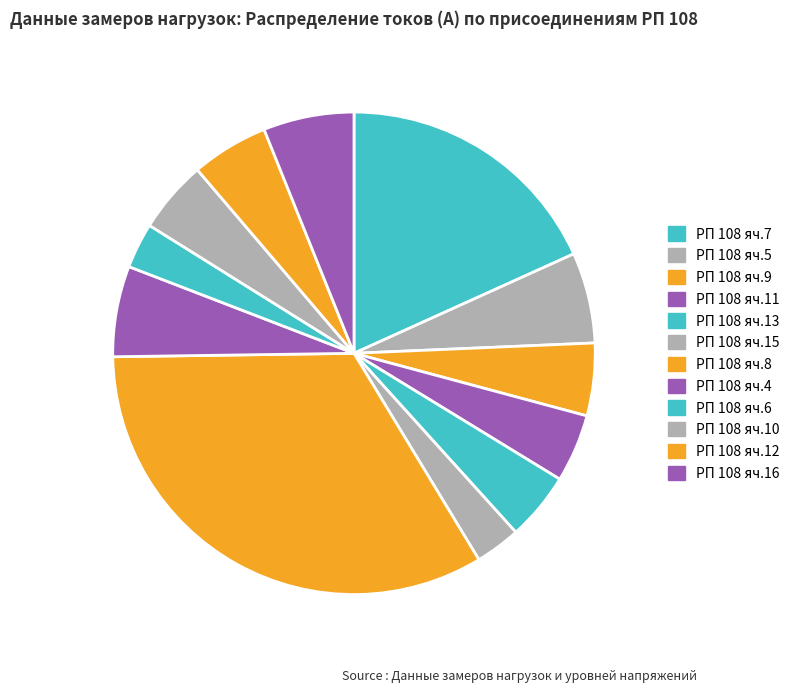

To the nearest percent, what is the combined percentage of РП 108 яч.5 and РП 108 яч.9?

11%